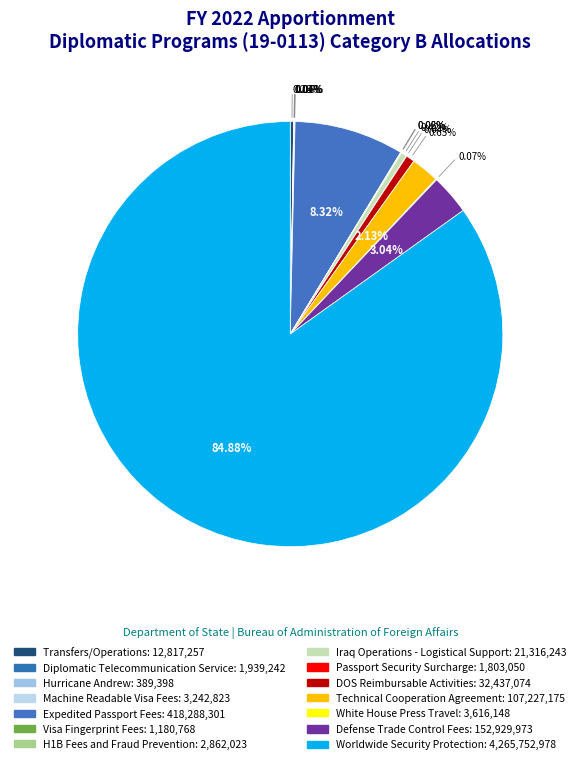

True or false: Diplomatic Telecommunication Service accounts for 1% of the total.

False